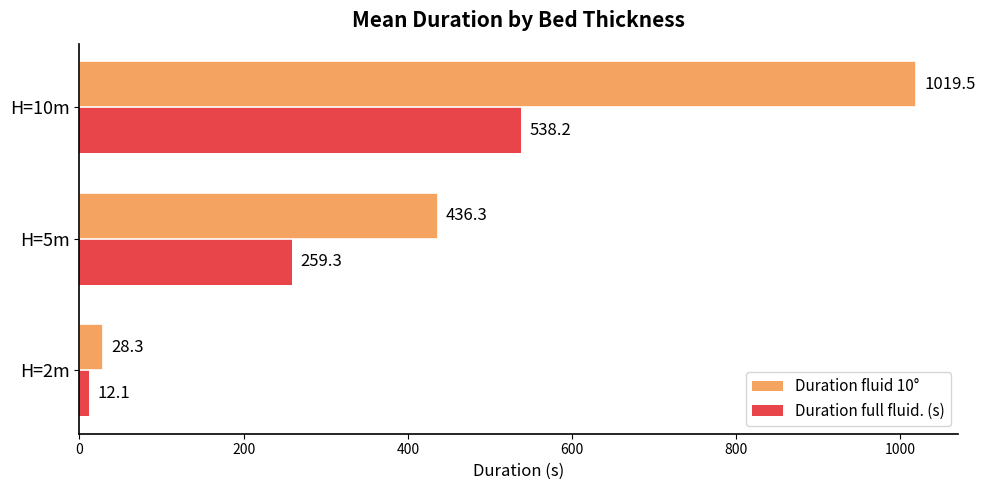

Which series has the widest spread of values?

Duration fluid 10°